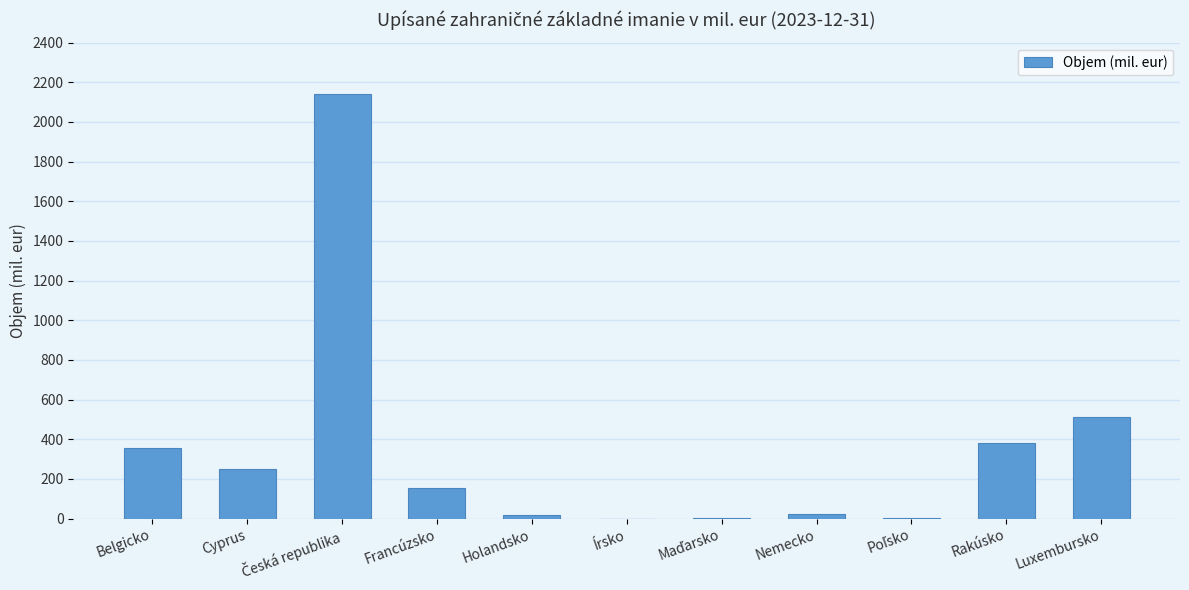

What is the maximum value shown in the chart?

2140.3